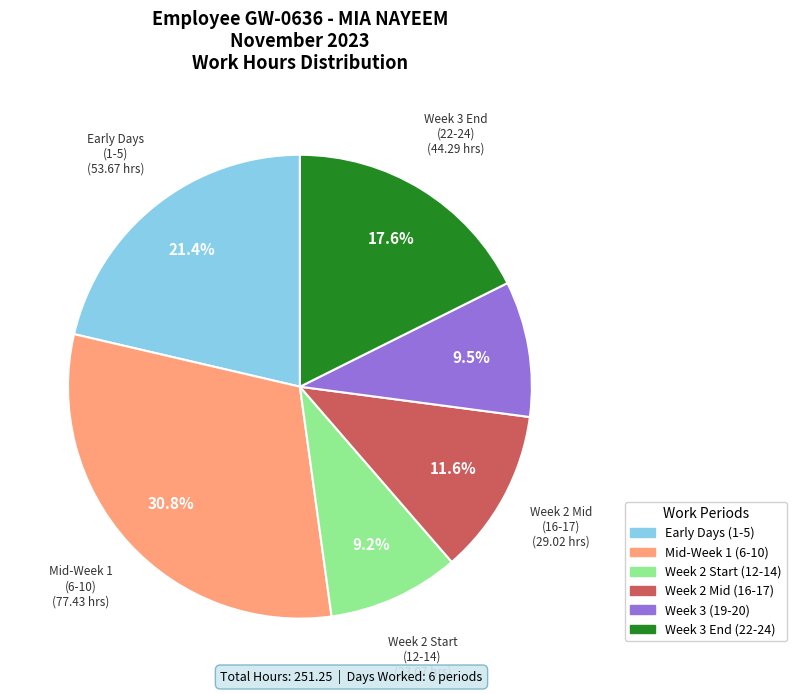

Is there a majority slice in this chart?

No